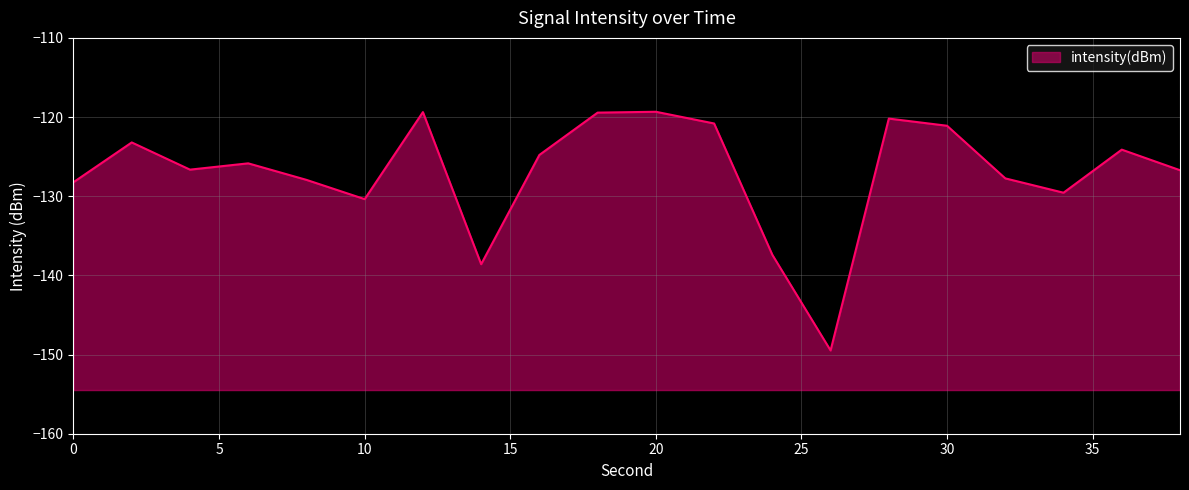

How many points are higher than both their immediate neighbors (excluding endpoints)?

6